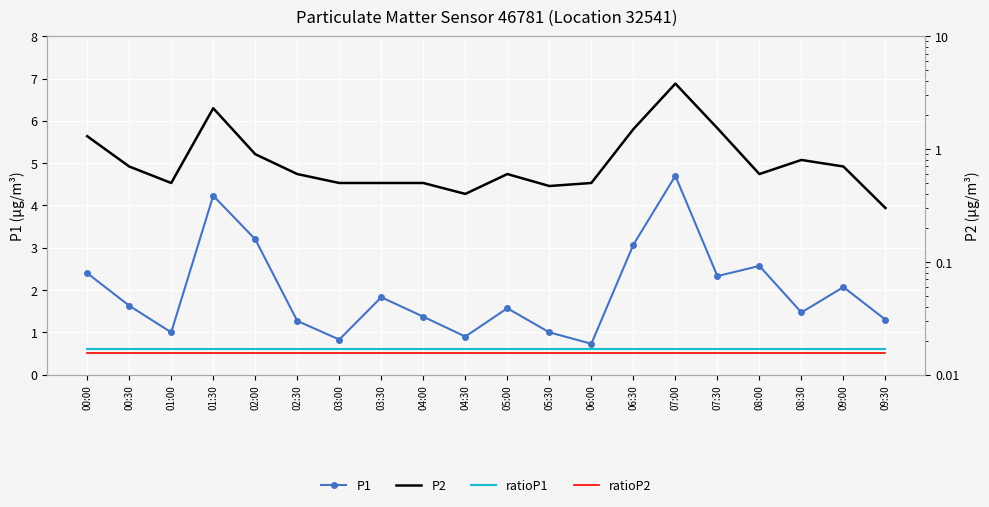

After their last crossing, which series has the higher values: P2 or ratioP1?

ratioP1